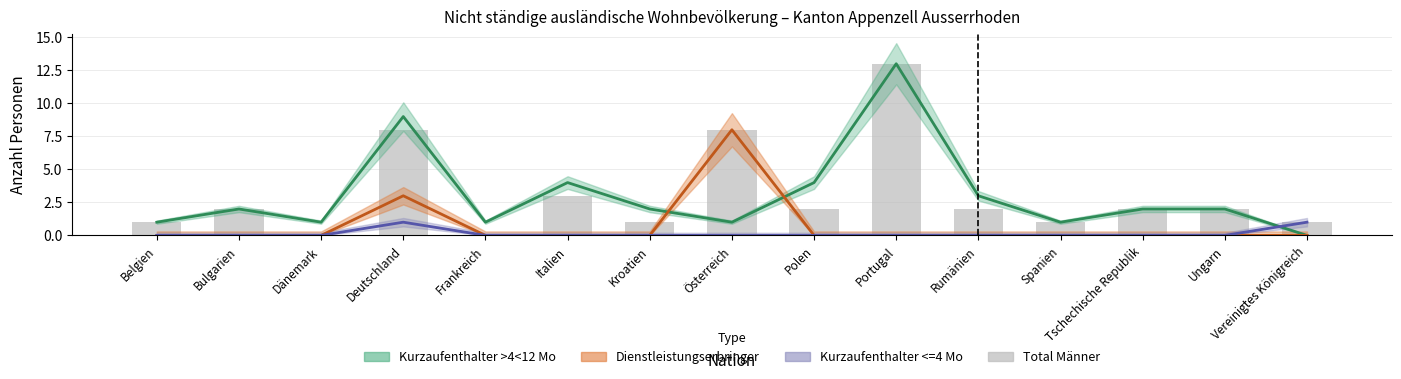

Reading right to left, extract all data points from this chart.

1	2	2	1	2	13	2	8	1	3	0	8	0	2	1